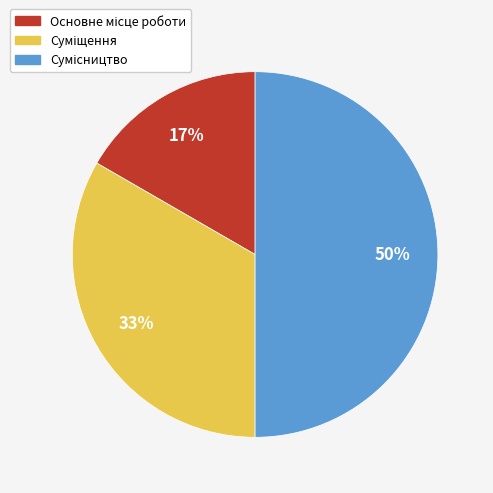

To the nearest percent, what is the difference between the largest and smallest slice percentages?

33%